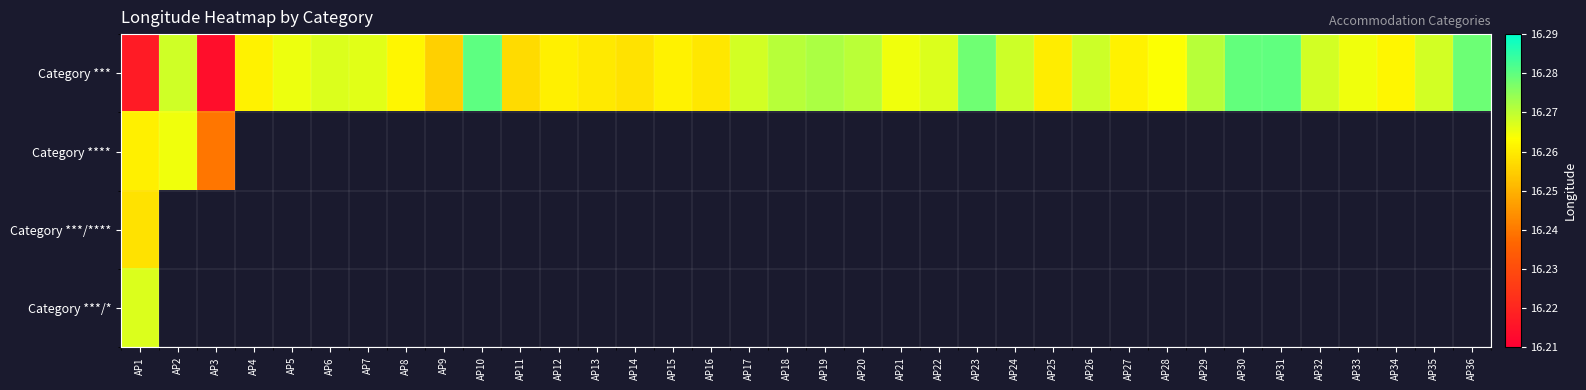

Between AP7 and AP21, which is larger?

AP7